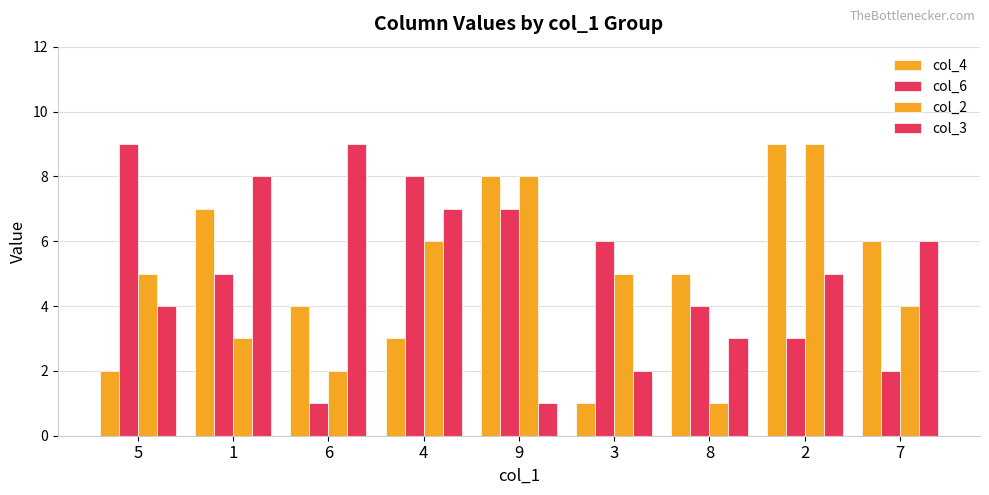

Count the col_6 values in the range 3 to 7.

5